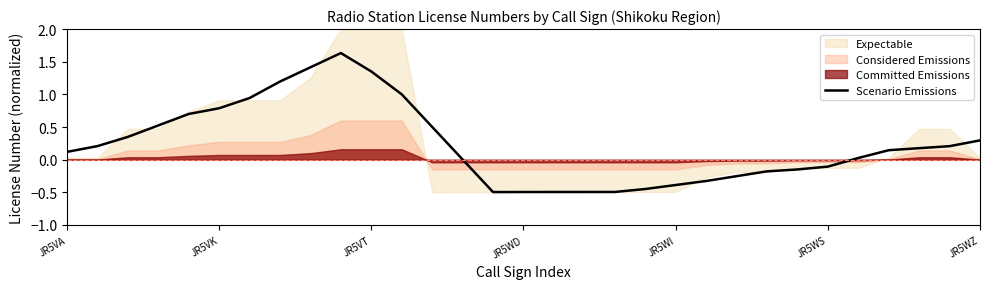

What is the minimum value for Scenario Emissions?

-0.5